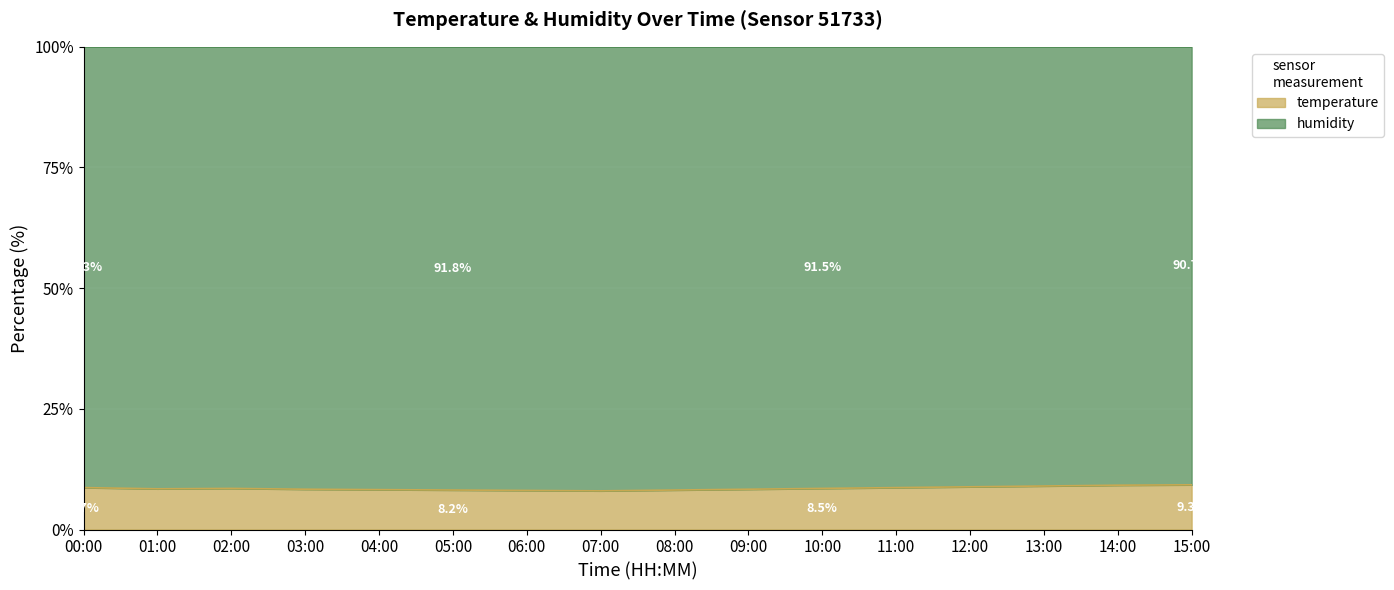

How many points are higher than both their immediate neighbors (excluding endpoints)?

1